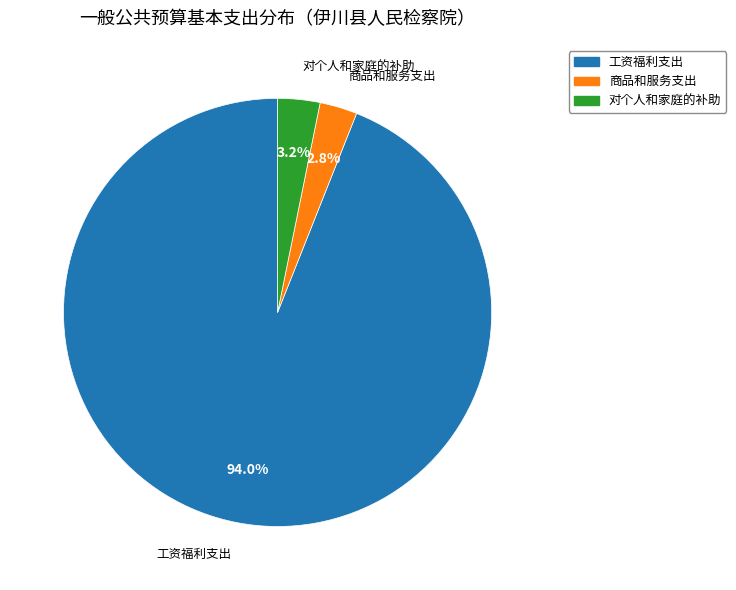

To the nearest percent, what percentage of the pie is 对个人和家庭的补助?

3%